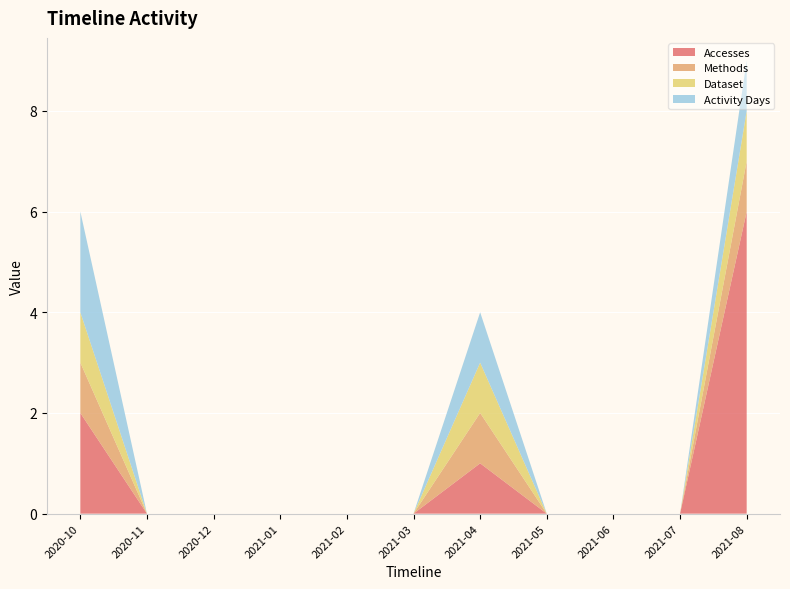

Reading left to right, what are all the values shown in this chart?

Accesses: 2	0	0	0	0	0	1	0	0	0	6
Methods: 1	0	0	0	0	0	1	0	0	0	1
Dataset: 1	0	0	0	0	0	1	0	0	0	1
Activity Days: 2	0	0	0	0	0	1	0	0	0	1